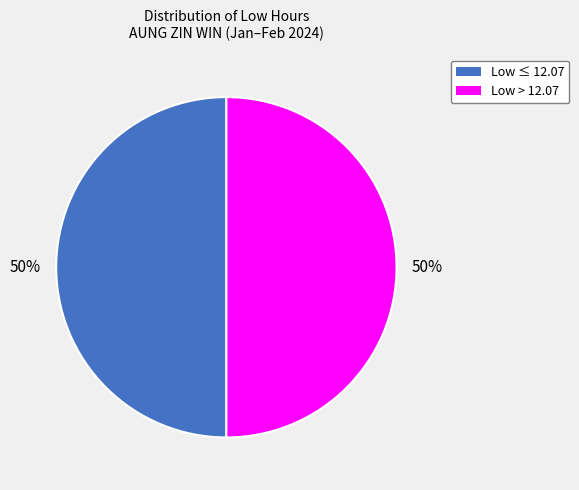

The Low ≤ 12.07 slice represents 50% of the pie. True or false?

True